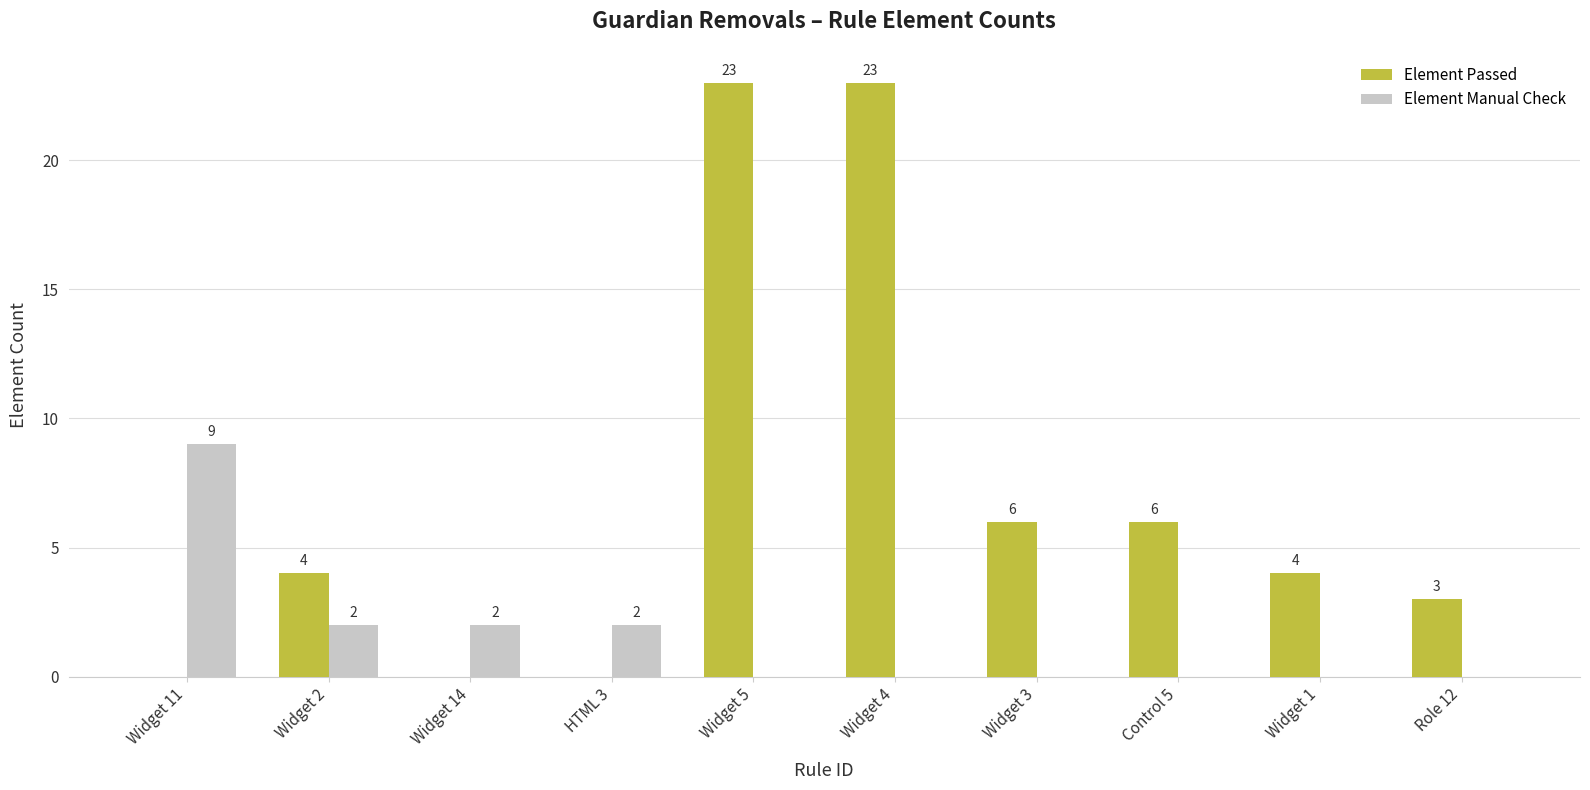

How many data points does each series have?

10